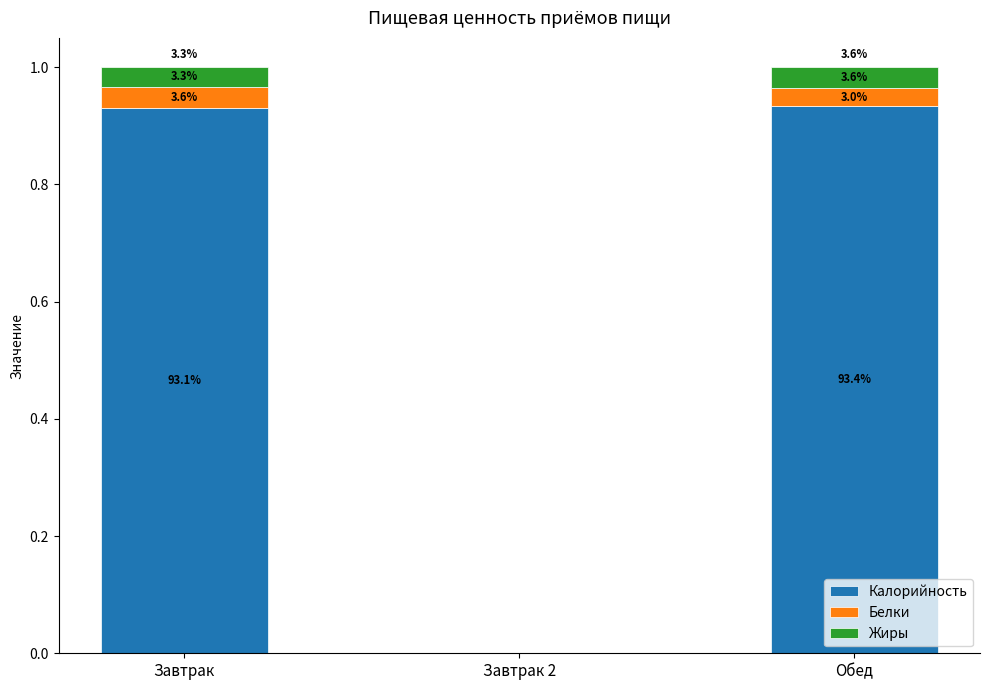

What are all the series names shown in the legend?

Калорийность, Белки, Жиры